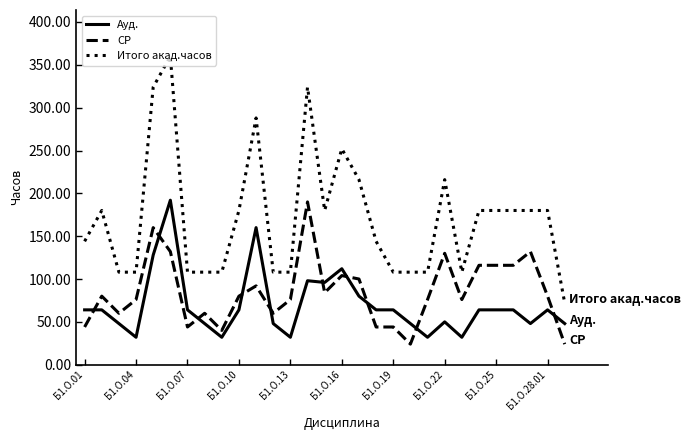

True or false: Ауд. and Итого акад.часов cross at least once.

False